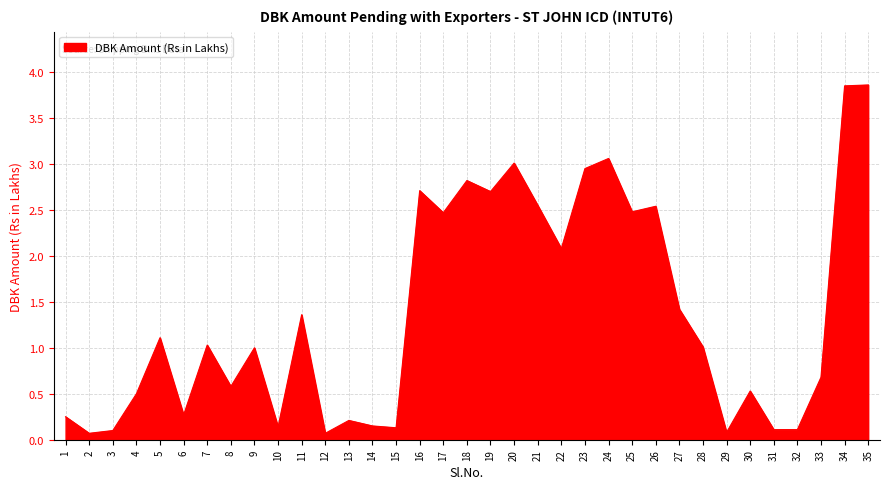

Is it true that the value at 29 is 0.1?

True